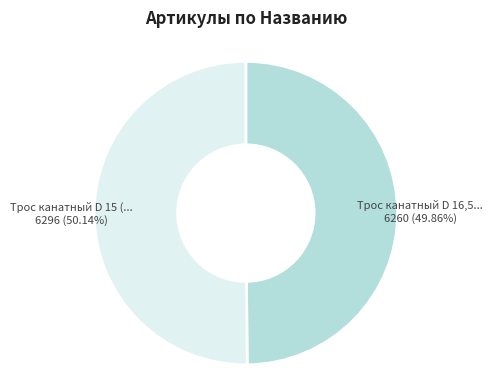

Is there any slice that represents more than half of the pie?

Yes